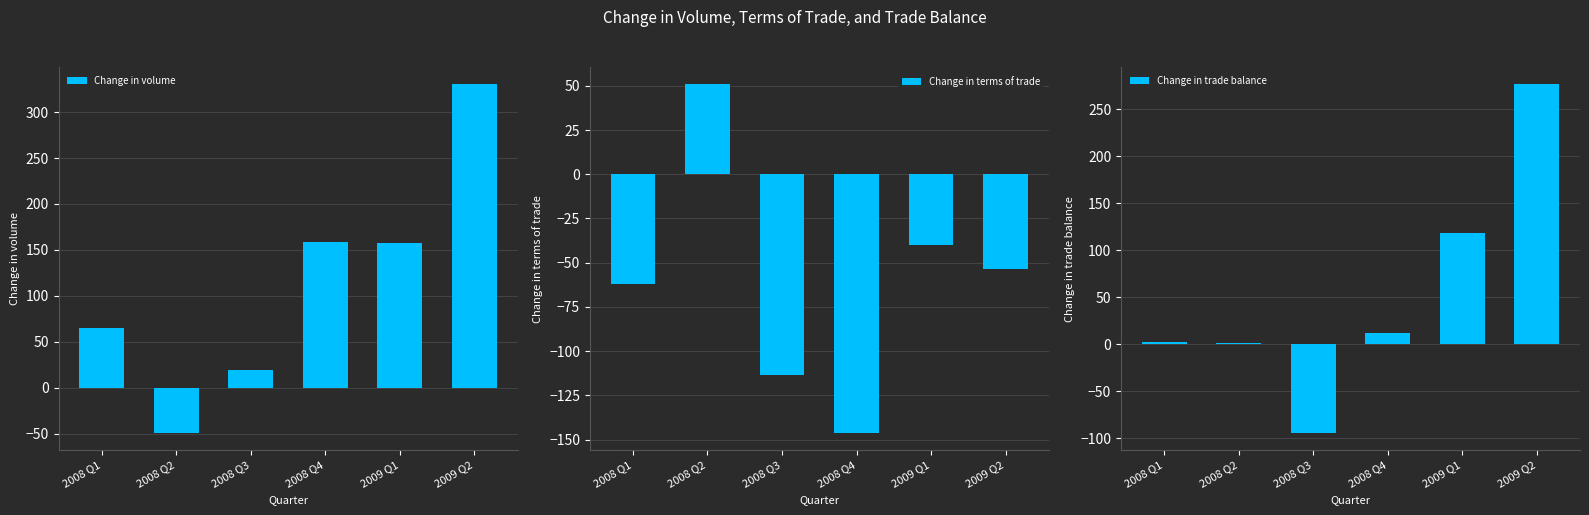

Is it true that Change in volume equals -49.1 at 2008 Q2?

True